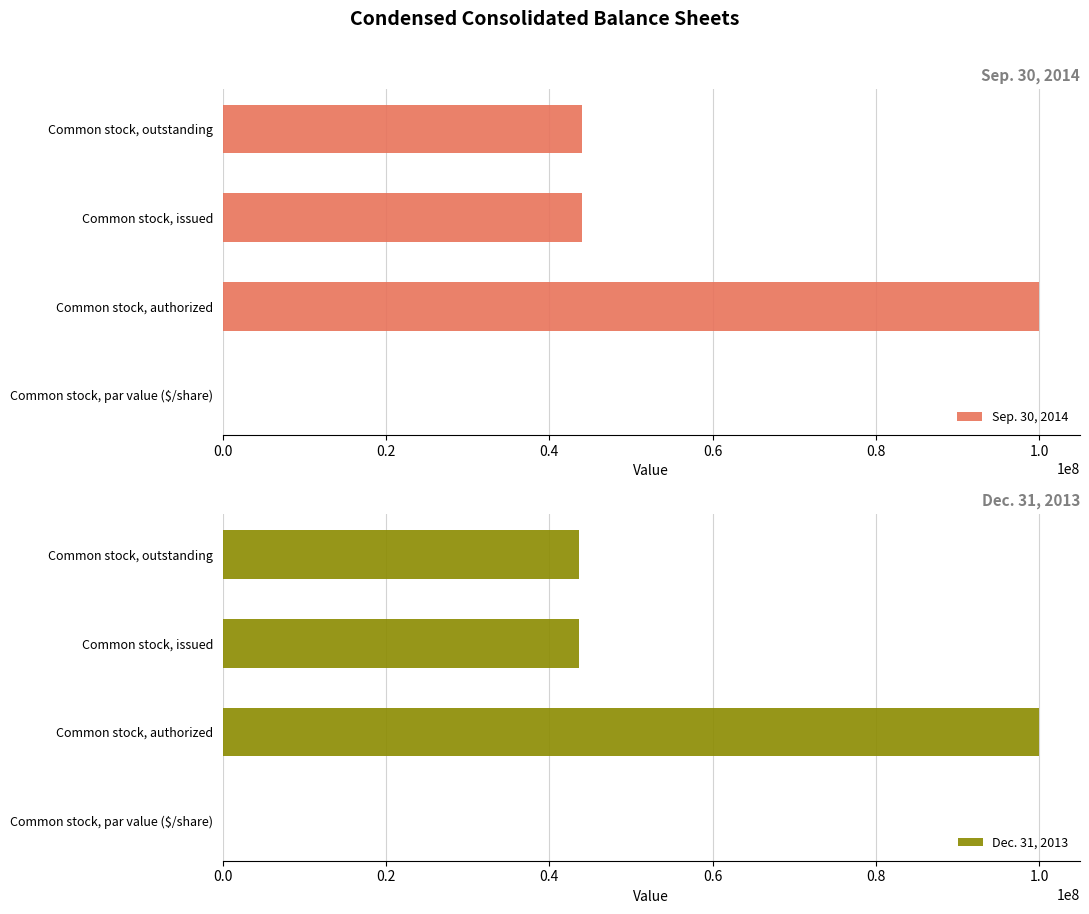

What is the approximate value of Dec. 31, 2013 at Common stock, authorized?

100000000.0